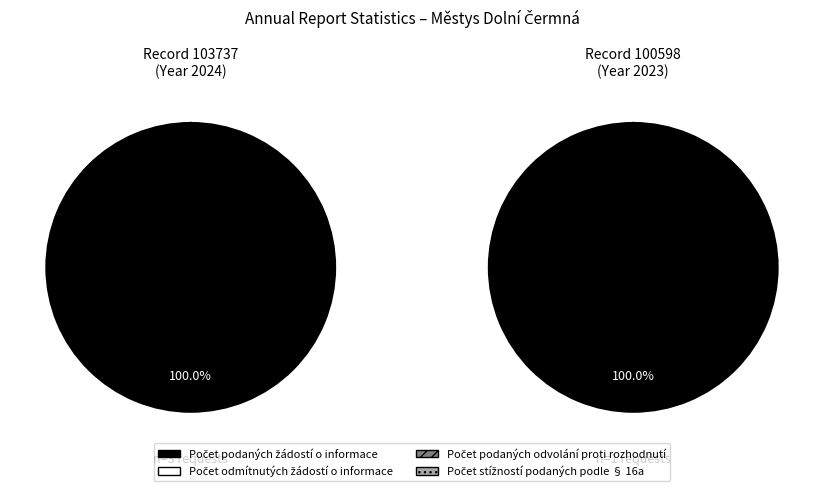

Is the sum of Počet odmítnutých žádostí o informace and Počet stížností podaných podle § 16a greater than half?

No